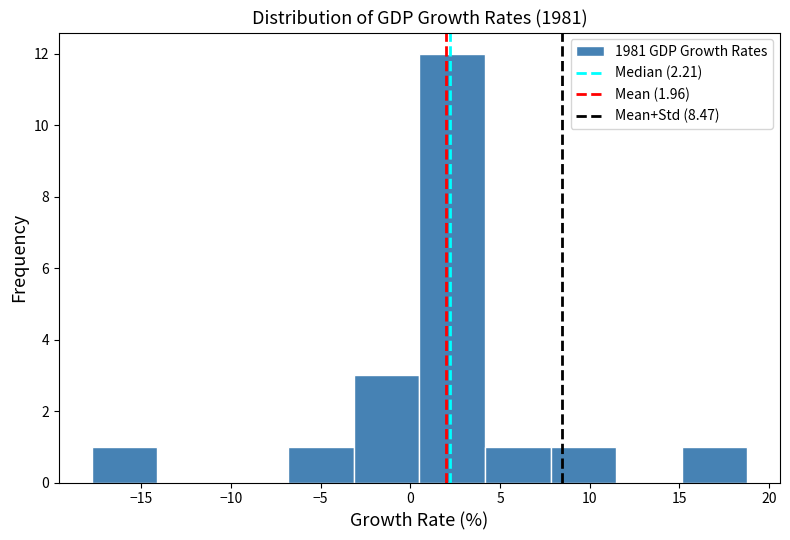

Which range on the x-axis has the tallest bar?

0.5 to 4.0